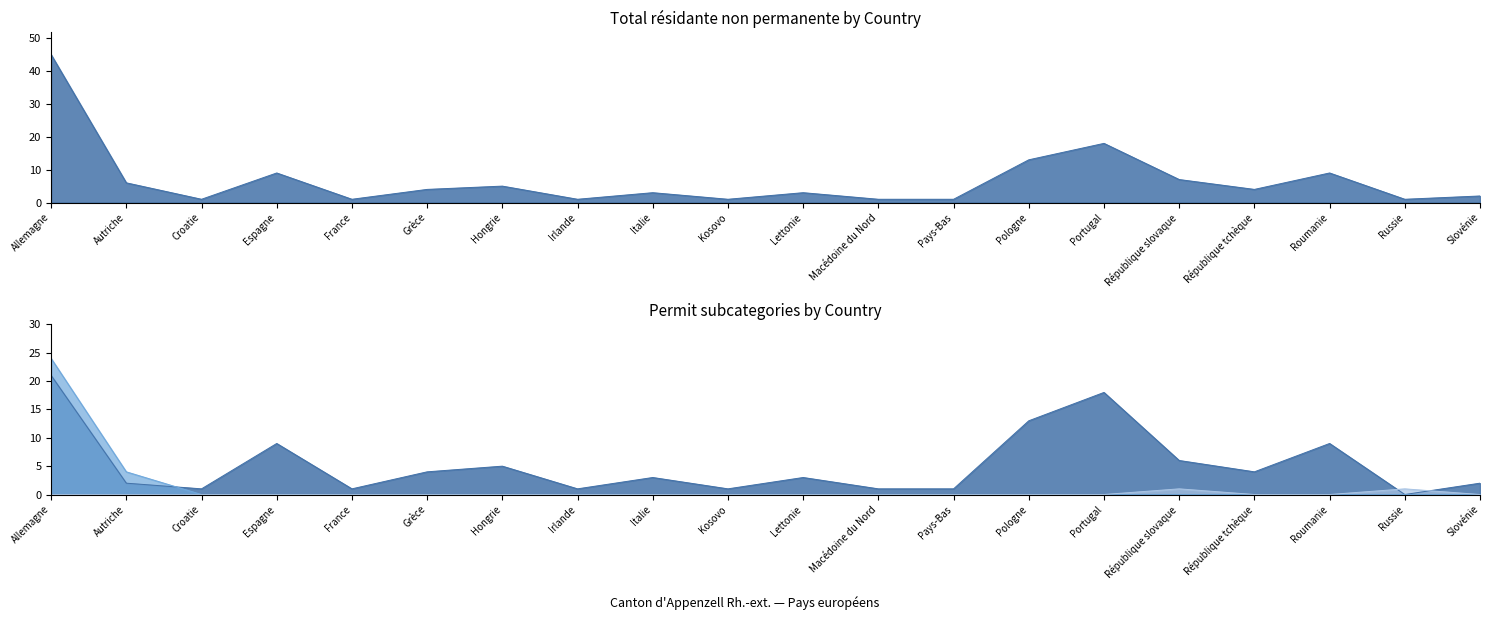

List the labels in order of Total résidante value, largest first.

Allemagne, Portugal, Pologne, Espagne, Roumanie, République slovaque, Autriche, Hongrie, Grèce, République tchèque, Italie, Lettonie, Slovénie, Croatie, France, Irlande, Kosovo, Macédoine du Nord, Pays-Bas, Russie